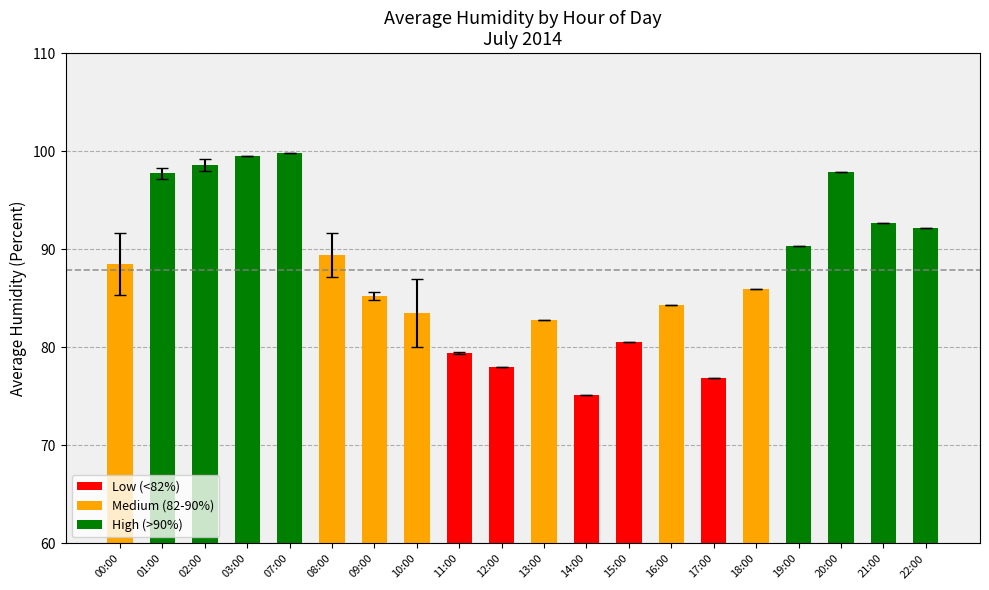

What value does the data have at 10:00?

83.5